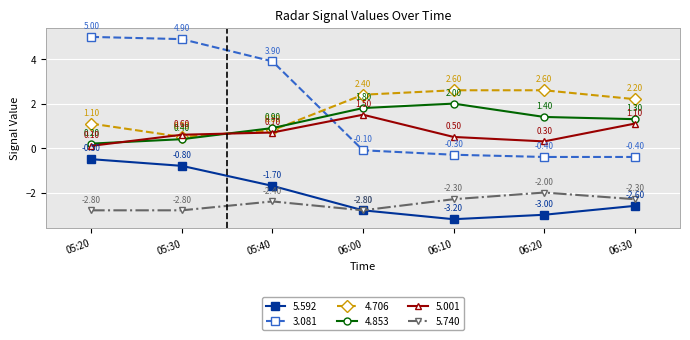

What is the total value across all series at 06:20?

-1.1